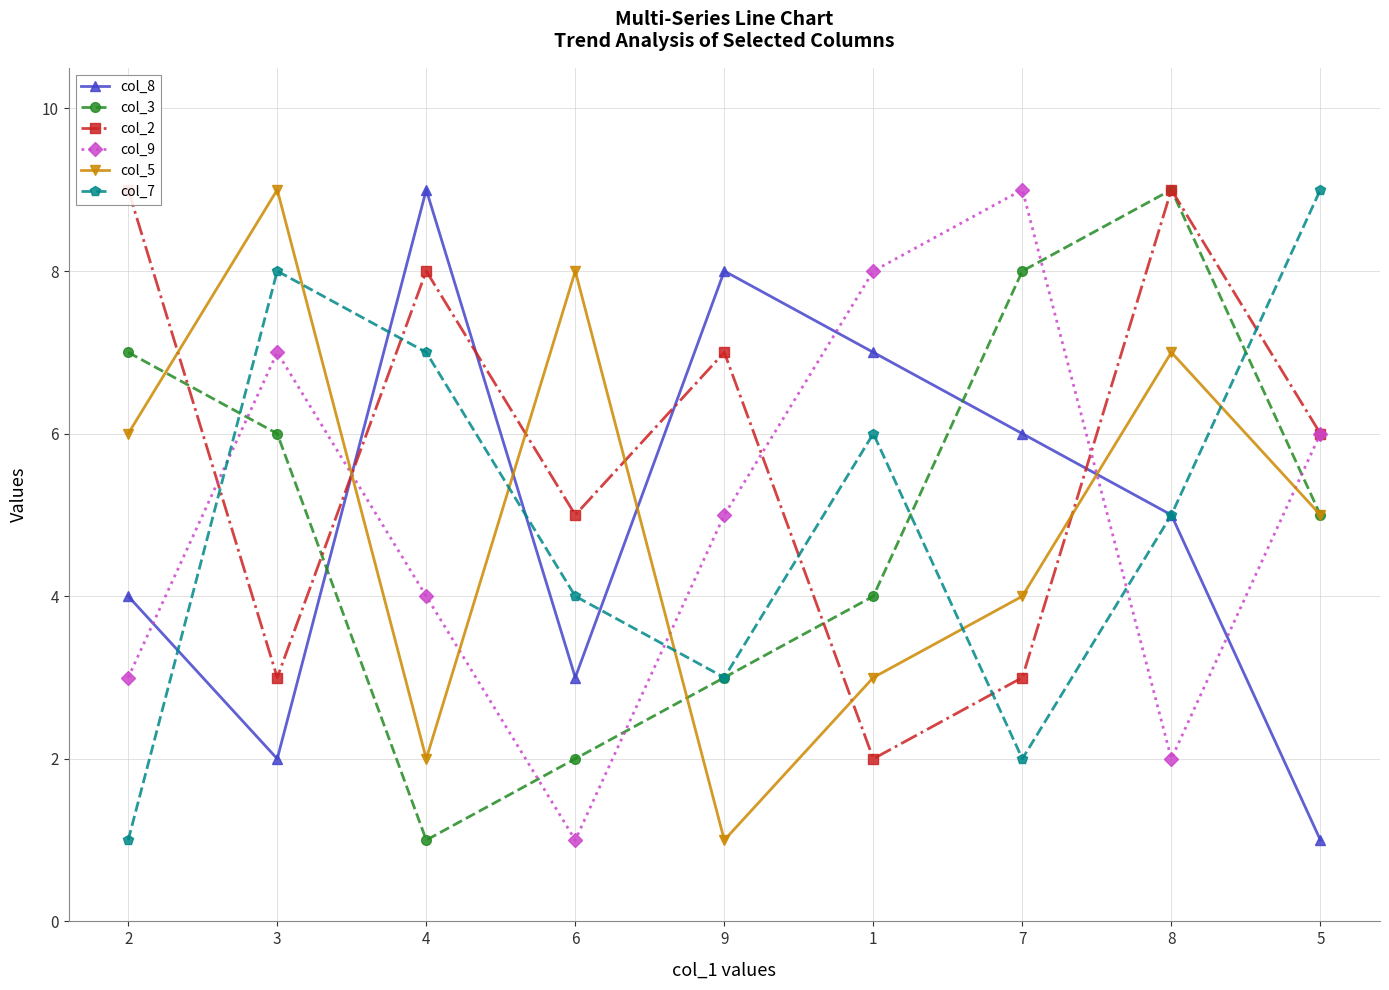

What is the spread (max minus min) of values at 7?

7